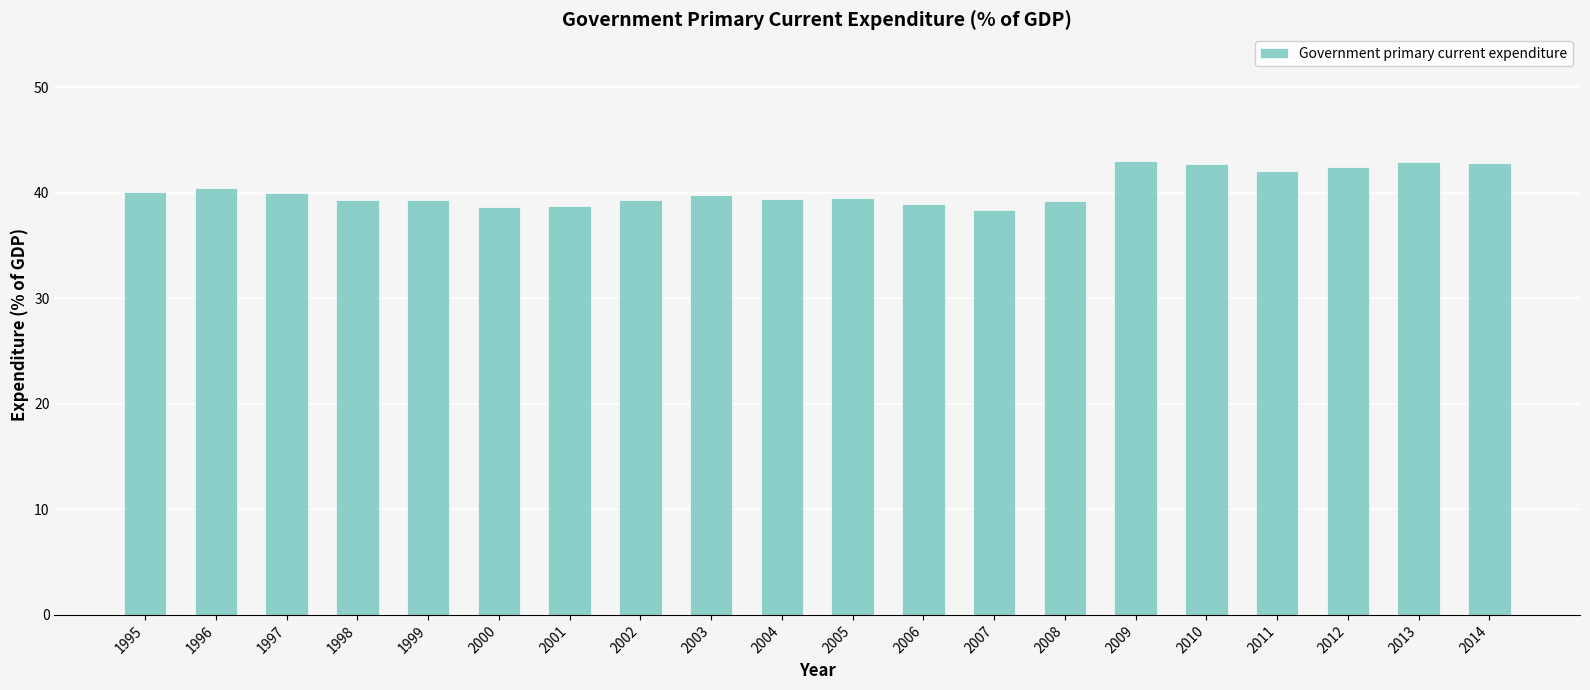

What is the greatest value displayed?

43.0